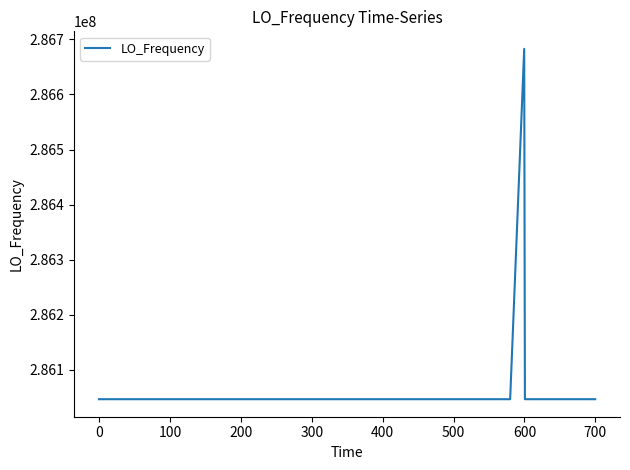

What is the minimum value shown in the chart?

286046998.1